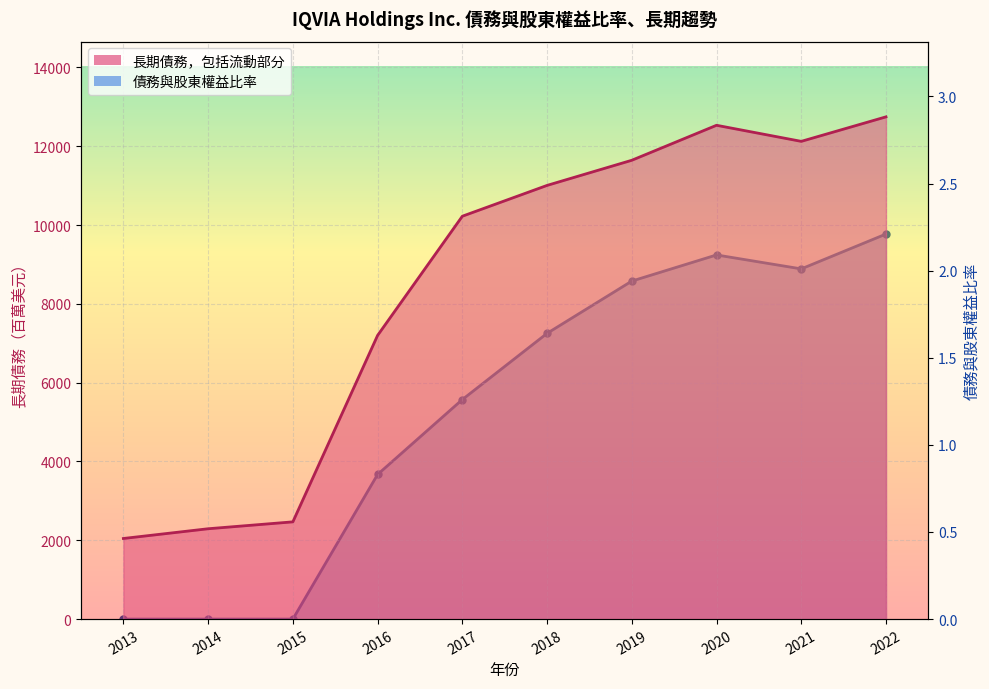

True or false: 債務與股東權益比率 has a value of 2.1 at 2020.

True